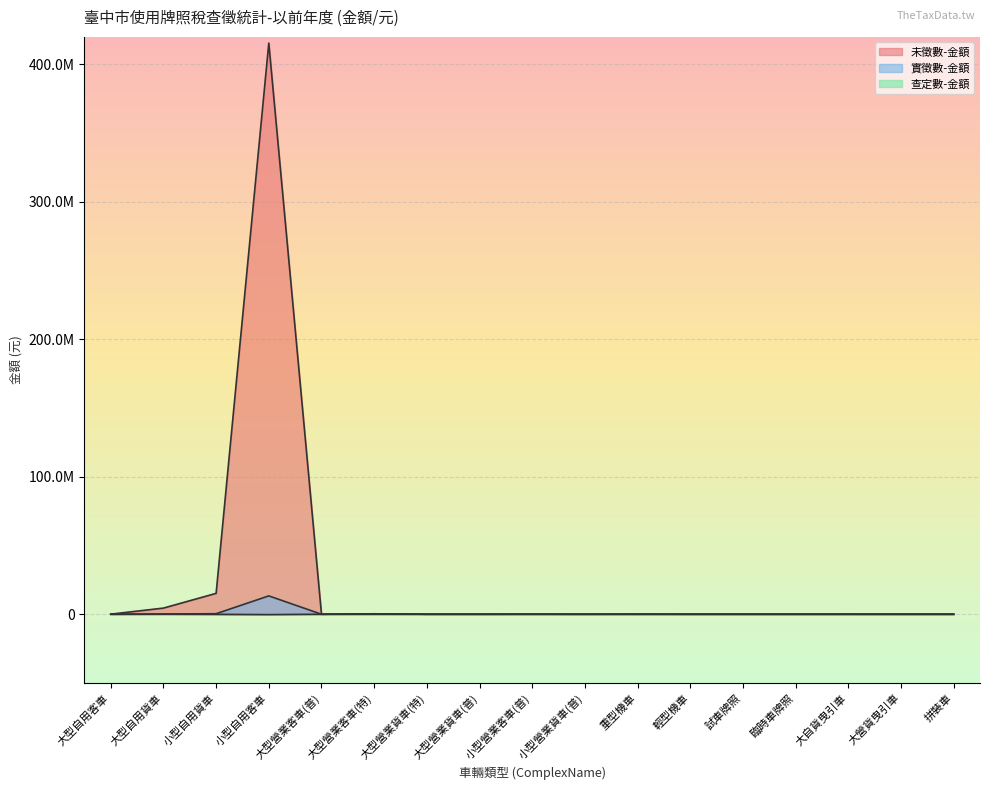

Which series ends up on top after the final intersection of 未徵數-金額 and 實徵數-金額?

實徵數-金額